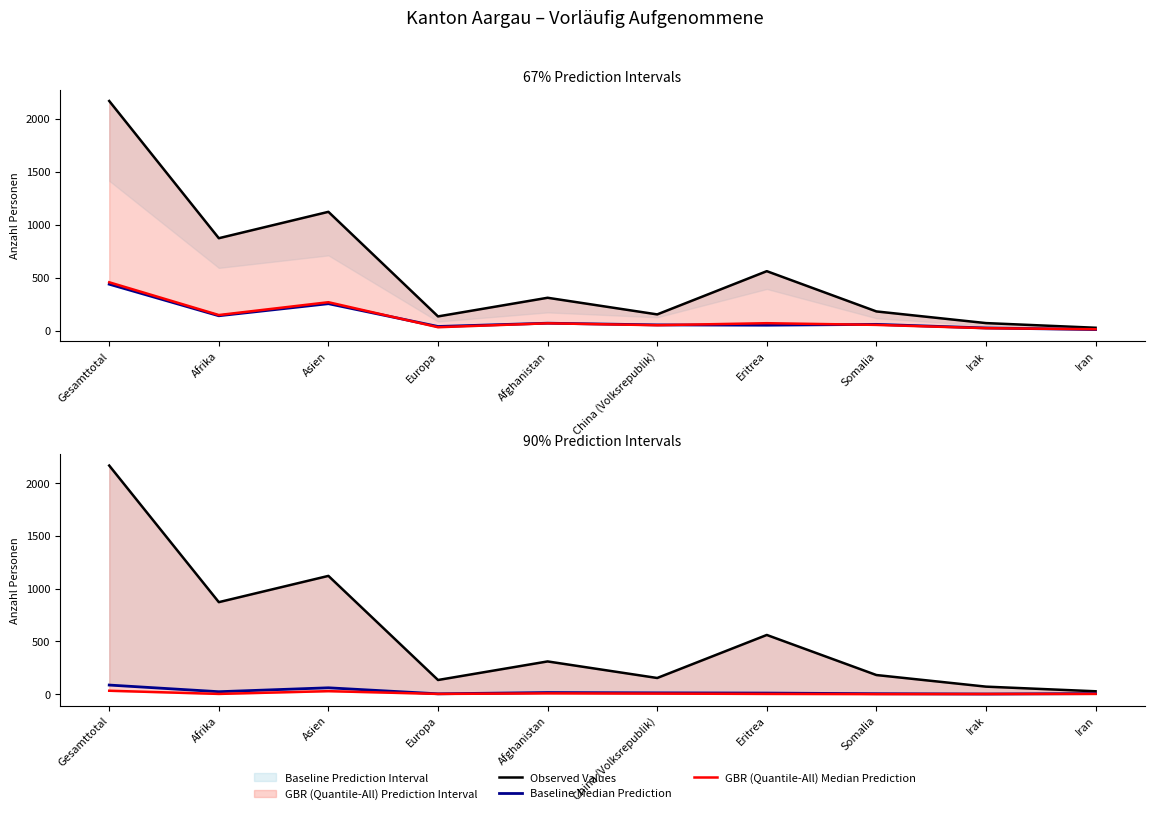

What is the sum of all GBR (Quantile-All) Median Prediction values?

81